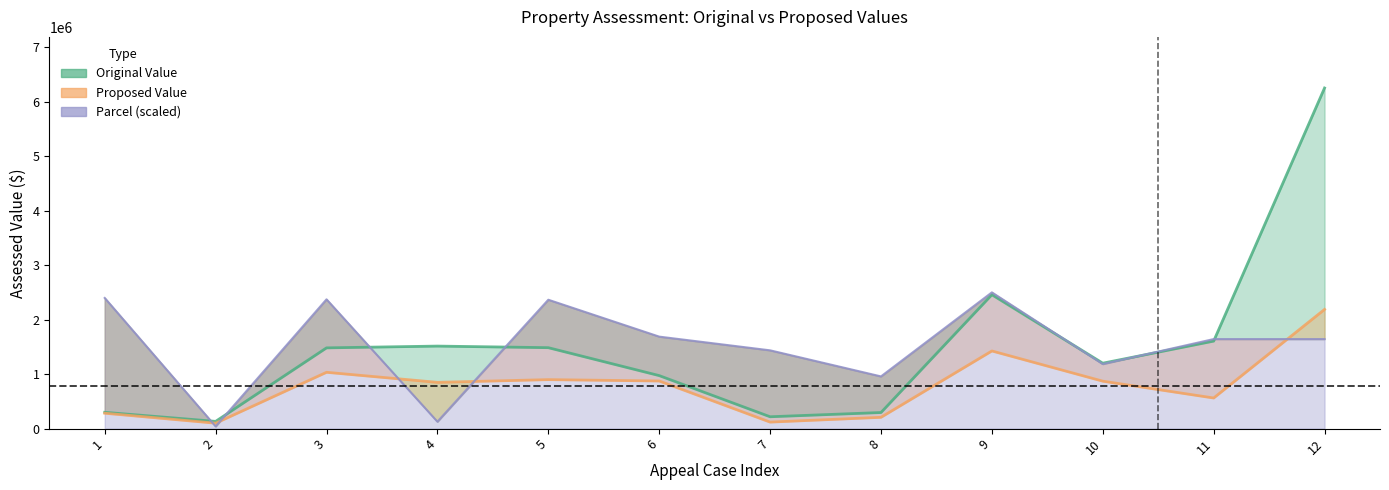

At which label does Parcel first exceed 1644873?

1